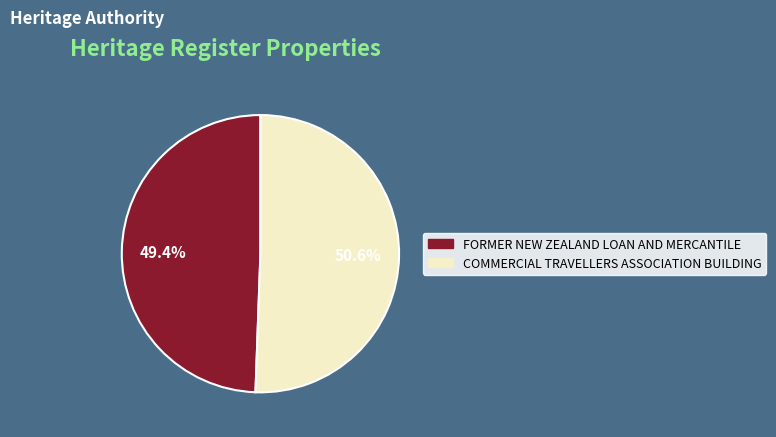

Between FORMER NEW ZEALAND LOAN AND MERCANTILE and COMMERCIAL TRAVELLERS ASSOCIATION BUILDING, which is larger?

COMMERCIAL TRAVELLERS ASSOCIATION BUILDING